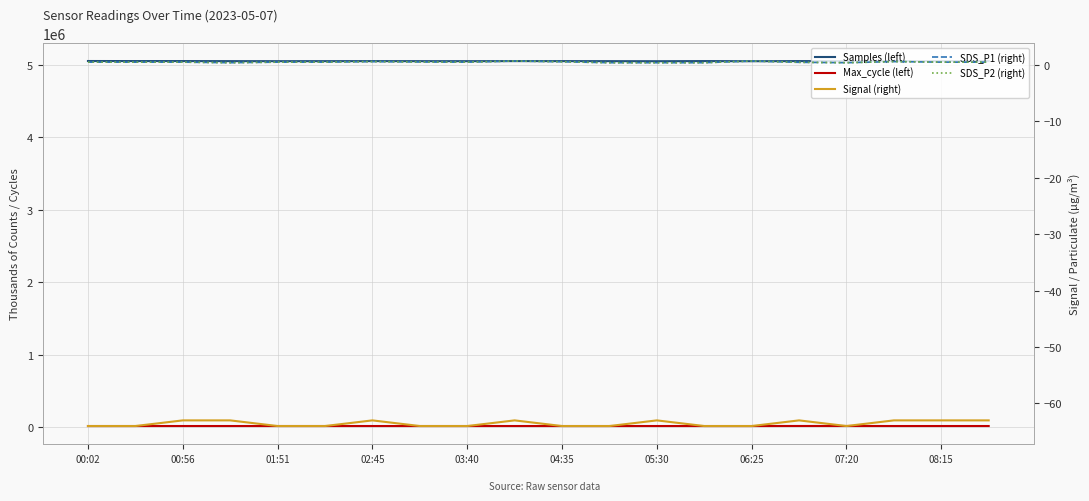

What is the value of the Signal (right) point at the 6th from the left?

-64.0